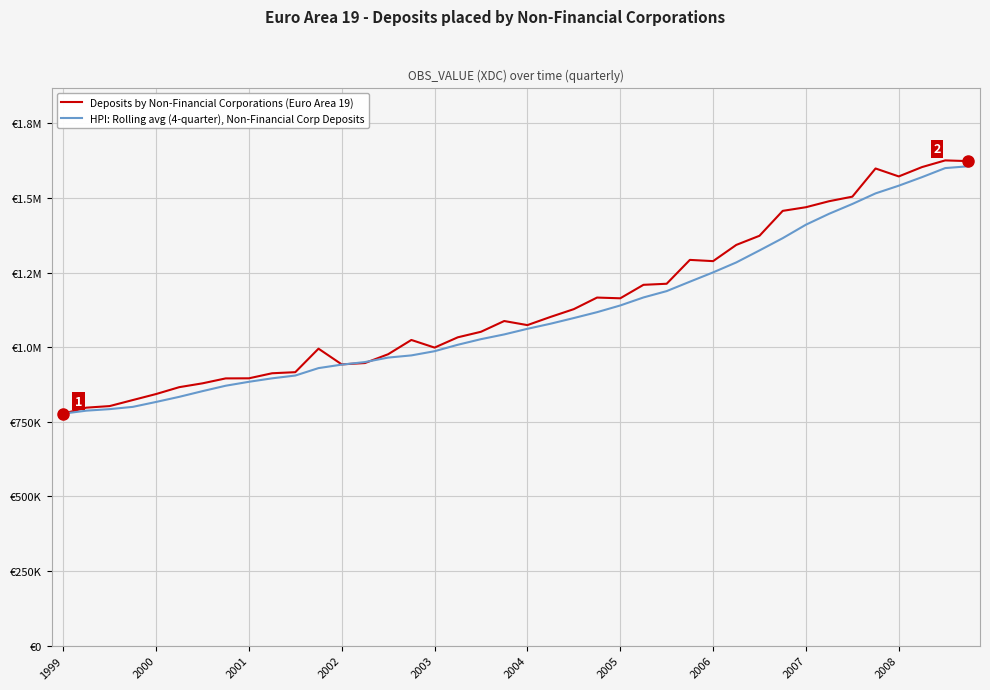

Does the chart display data point markers on the line(s)?

No